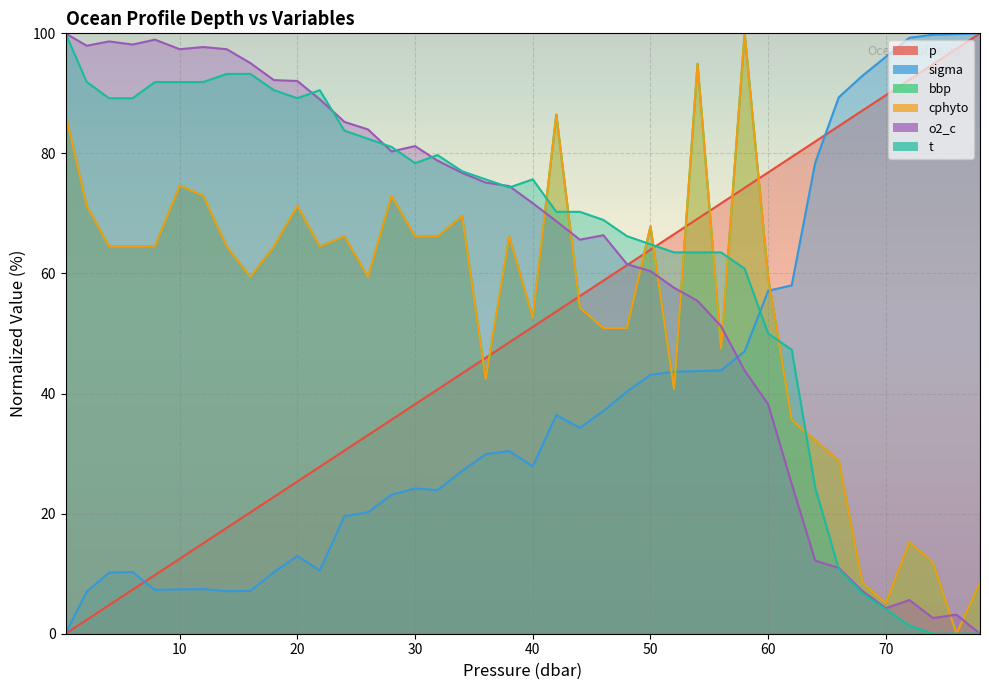

True or false: cphyto and p intersect in this chart.

True